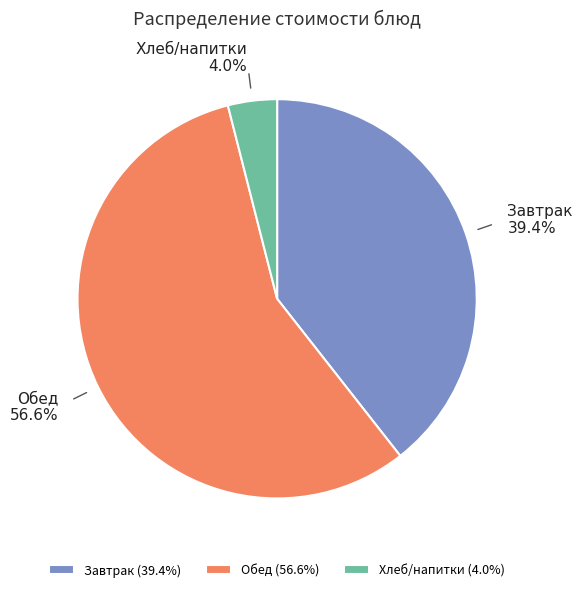

How much of the chart is everything except Завтрак?

60.6%